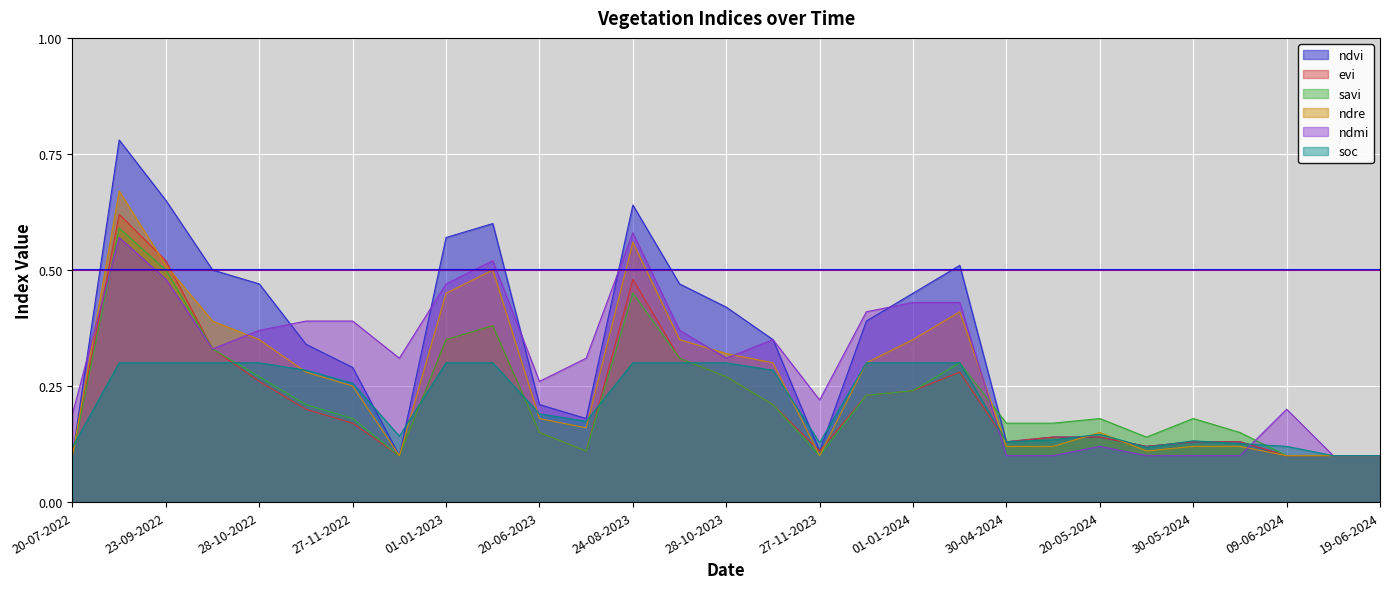

What is the value of the ndmi point at the 10th from the left?

0.5